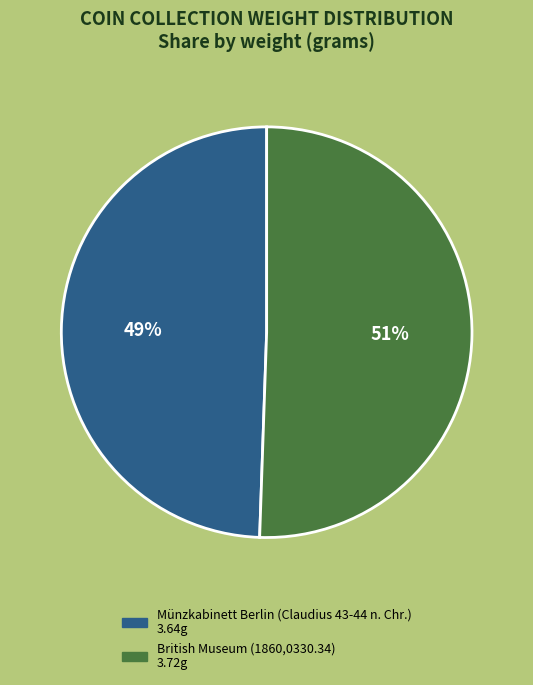

How many segments does this pie chart have?

2